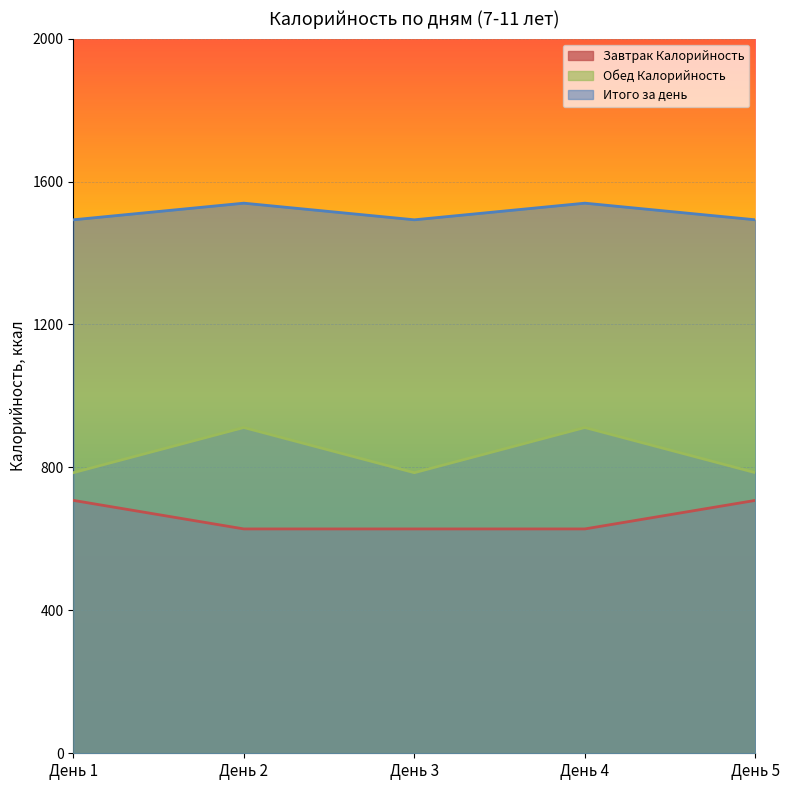

What is the spread (max minus min) of values at День 2?

911.6